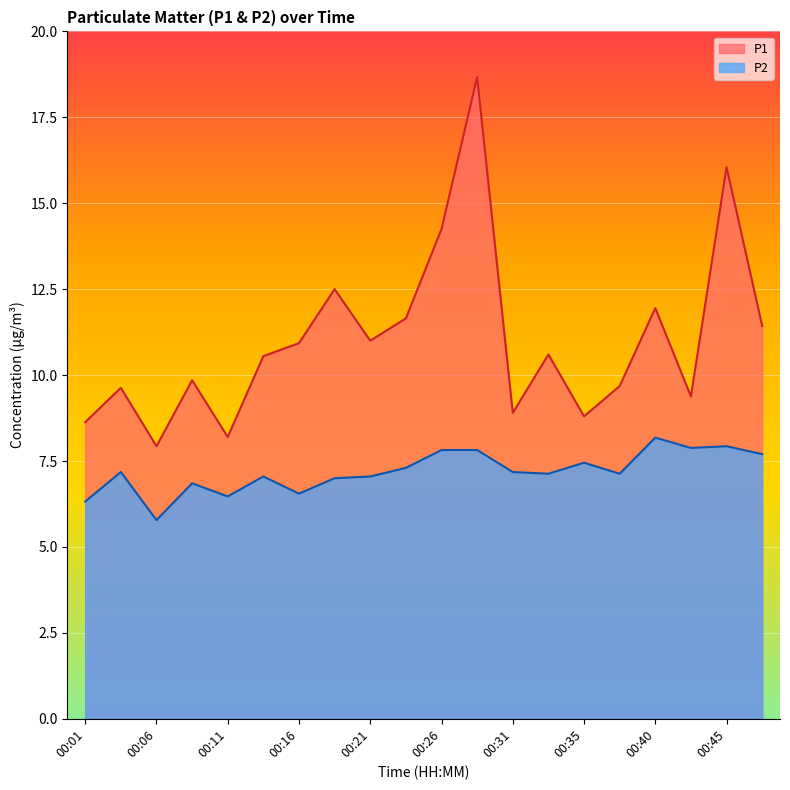

What is the greatest value displayed?

18.7